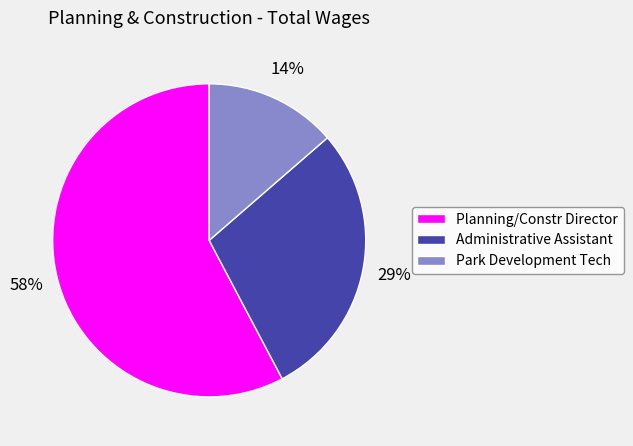

Which slice is the largest?

Planning/Constr Director